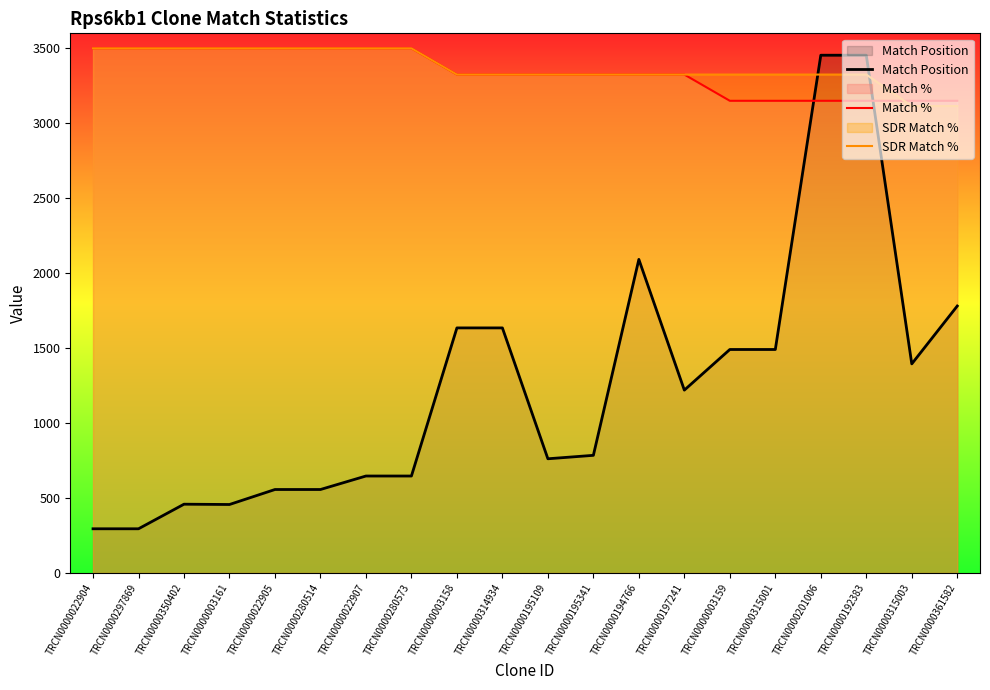

How many values in the SDR Match % series are below 3325?

2